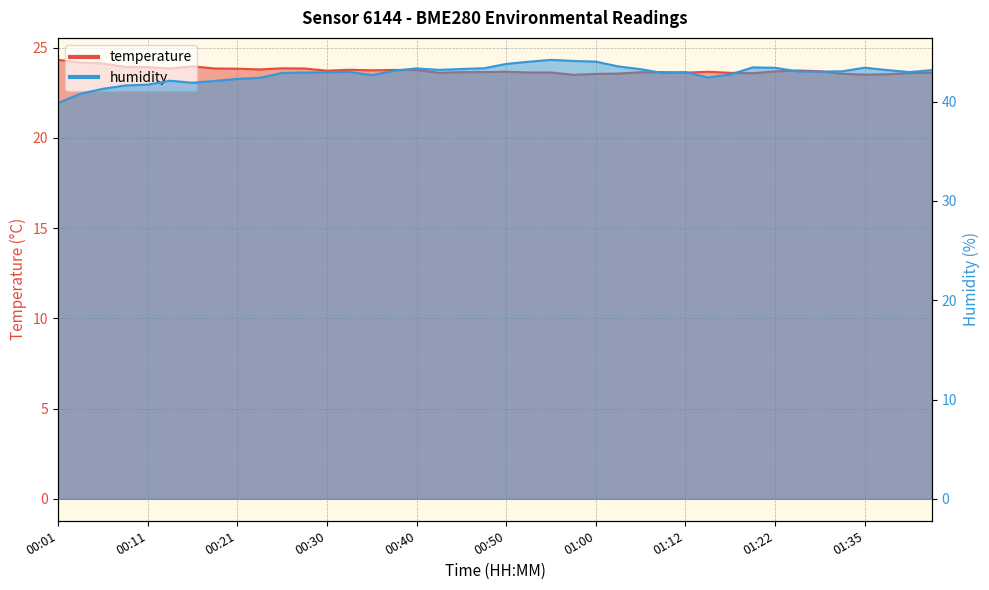

At how many categories does at least one series exceed 42?

34